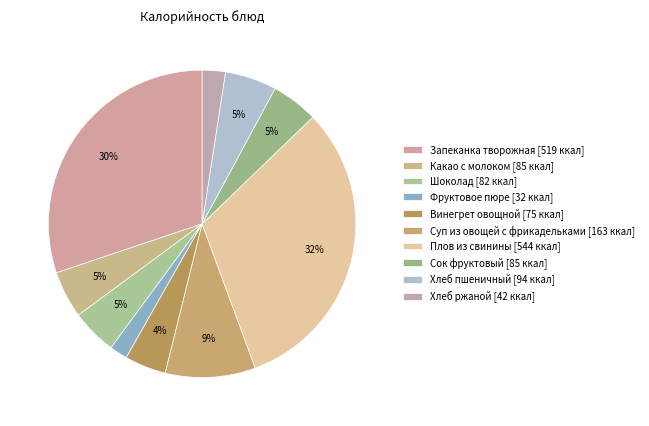

To the nearest percent, what is the difference between the Фруктовое пюре and Какао с молоком slice percentages?

3%